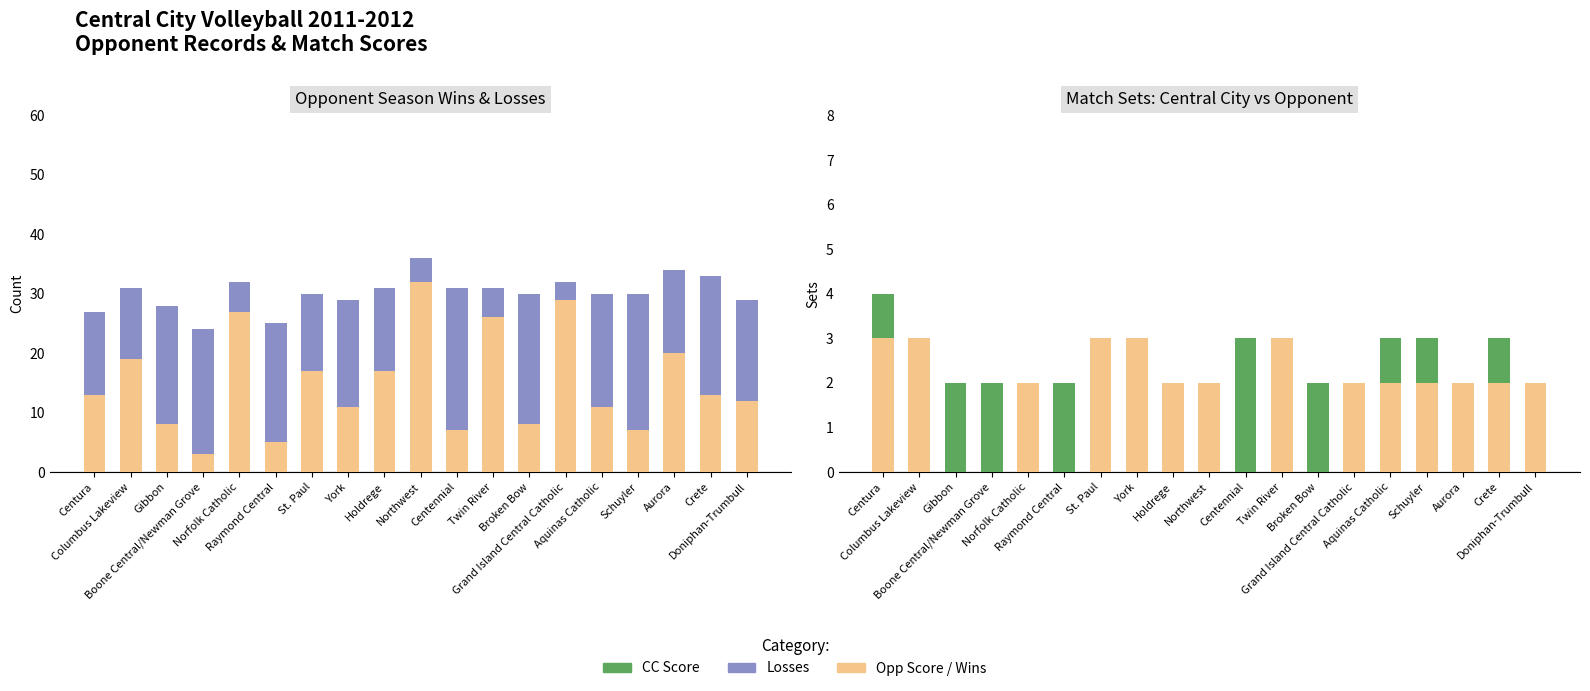

What is the total value across all series at Grand Island Central Catholic?

34